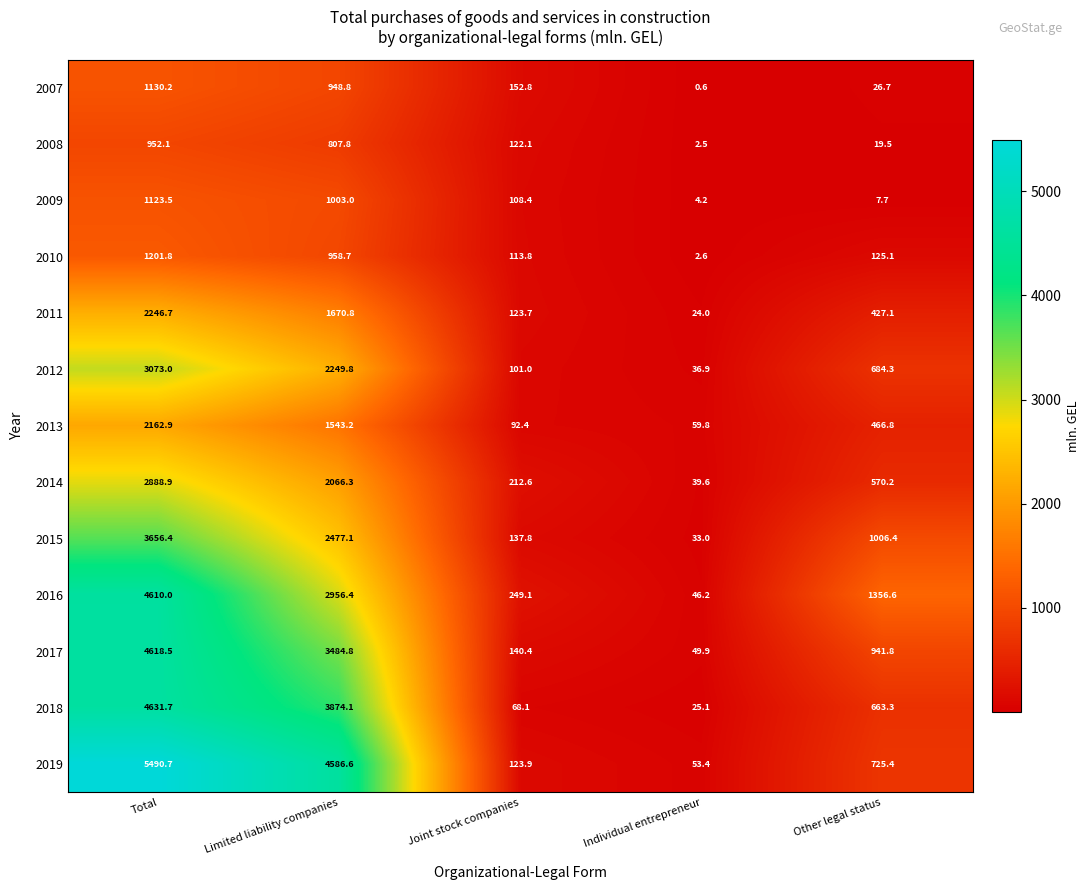

What is the difference between the highest and lowest values at Individual entrepreneur?

59.2